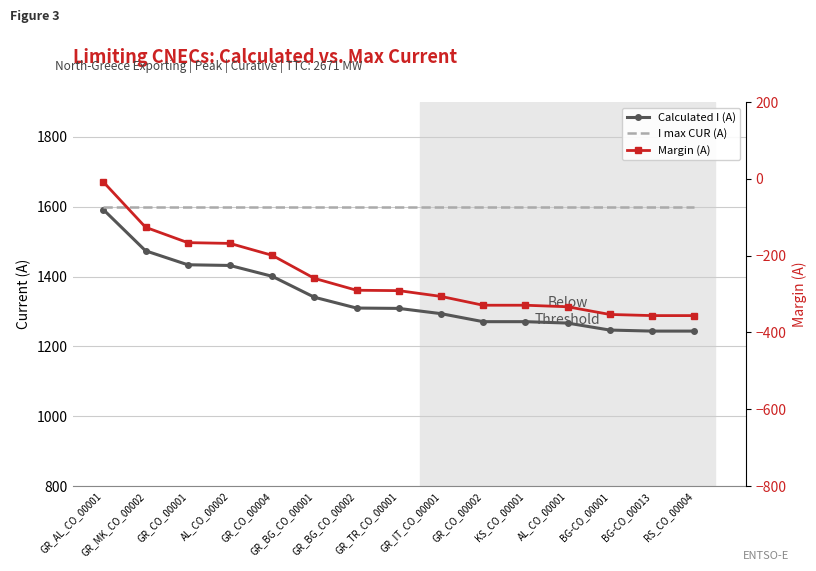

Which category has the highest value across all series?

GR_AL_CO_00001